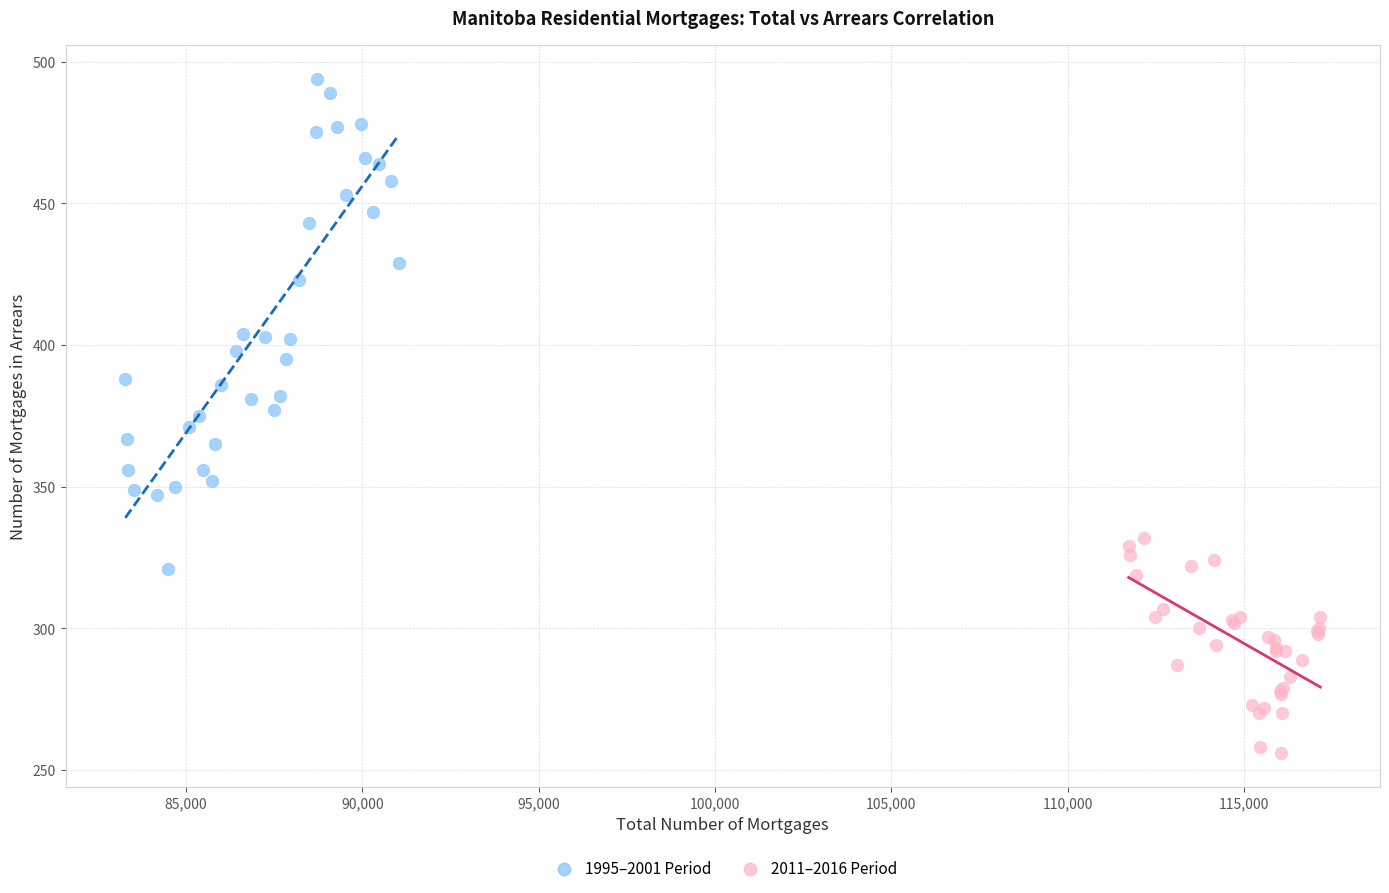

Which series reaches the maximum Y coordinate?

1995–2001 Period